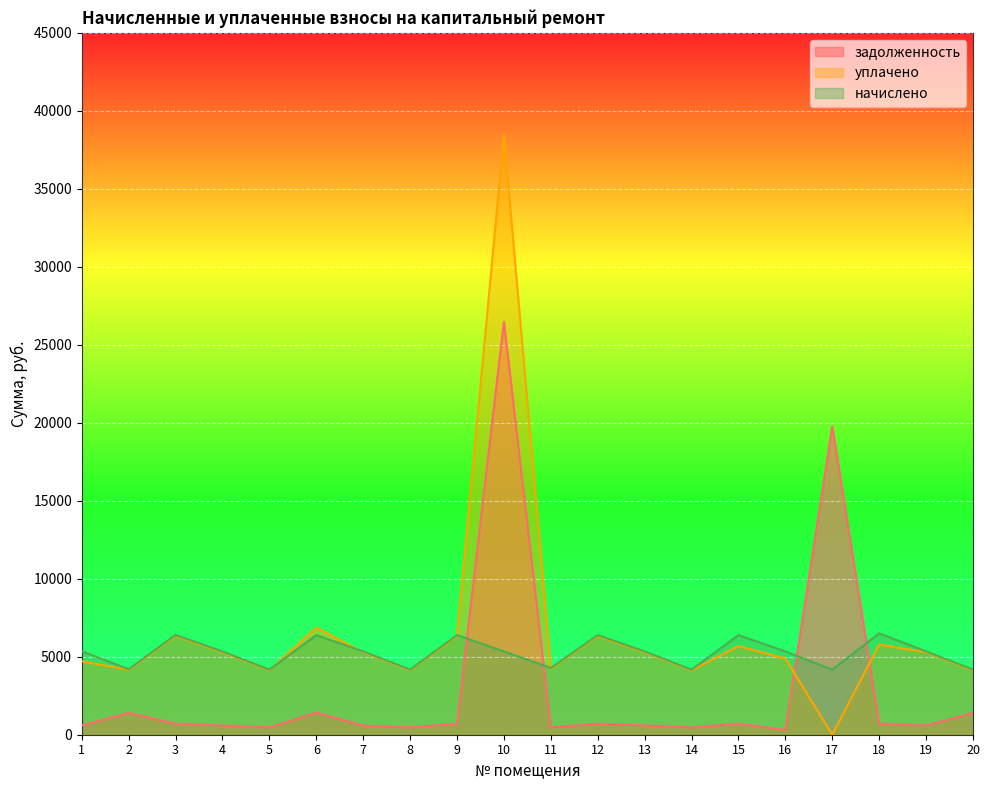

Which series has the largest total across all categories?

уплачено